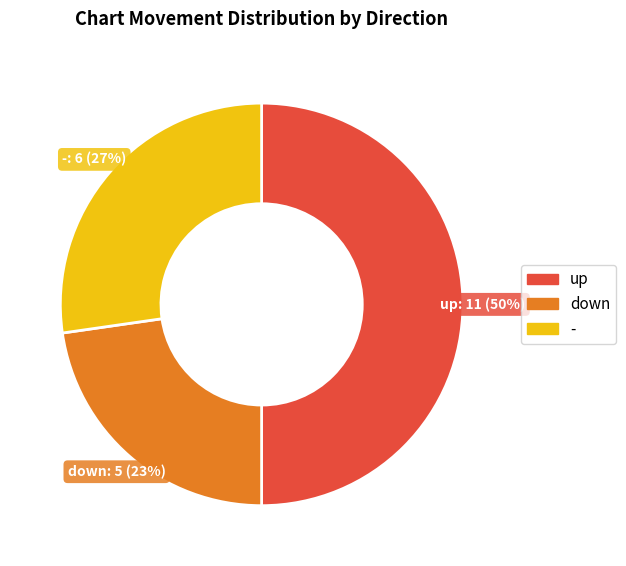

Rank the categories by value from lowest to highest.

down, -, up